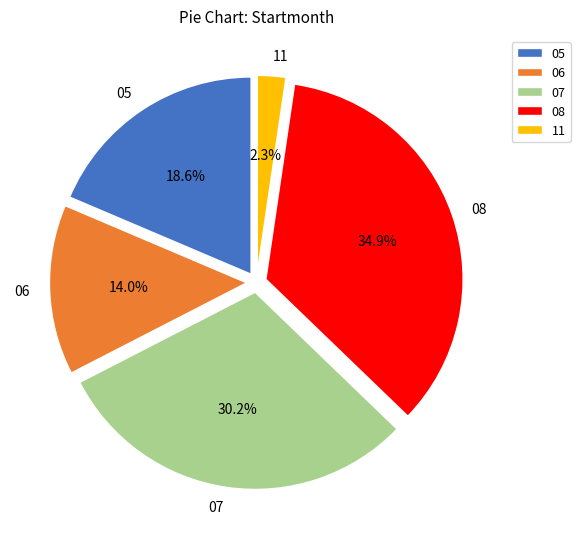

Between 11 and 08, which is larger?

08